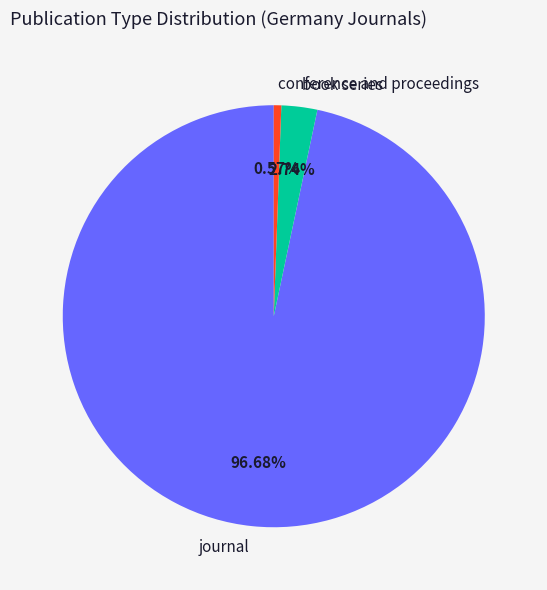

What is the total percentage of conference and proceedings and journal?

97.3%